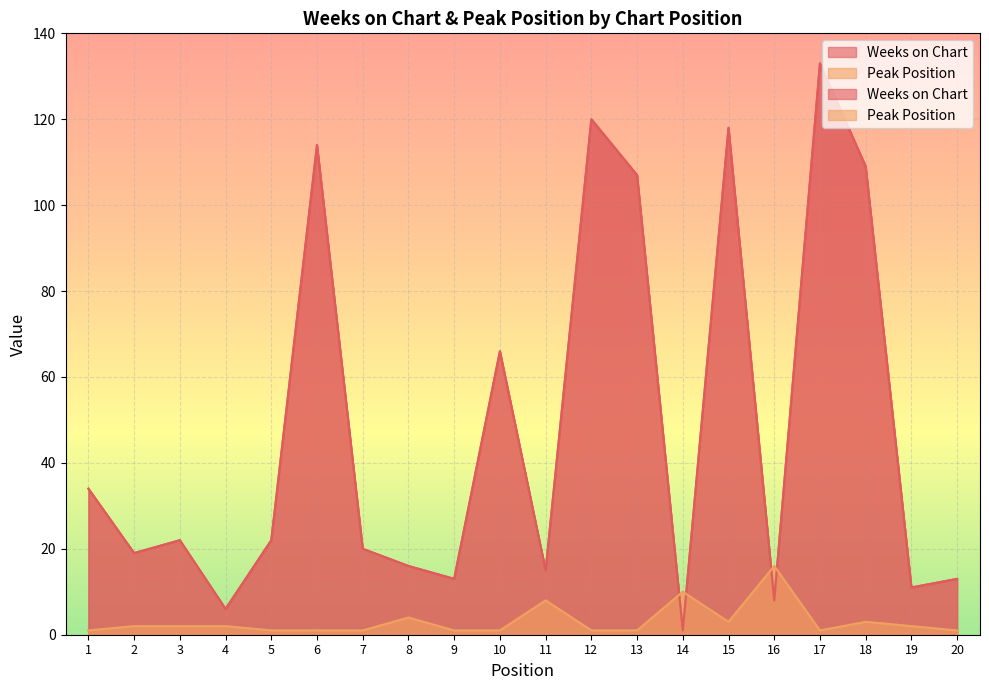

Between 4 and 7, which series saw the biggest shift?

Weeks on Chart